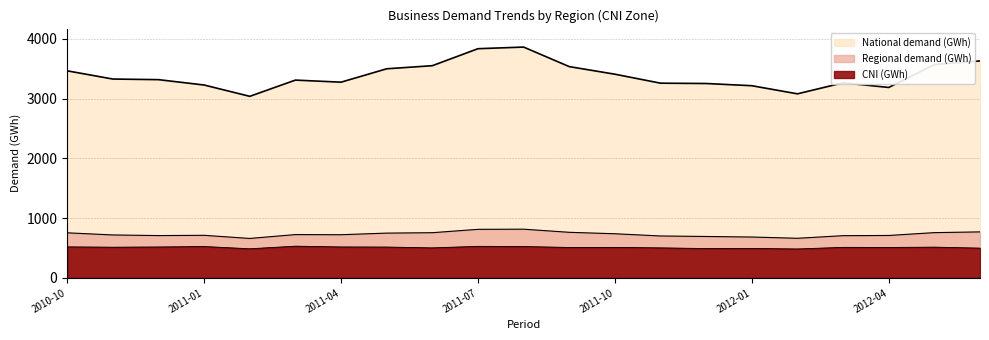

Does the chart display data point markers on the line(s)?

No